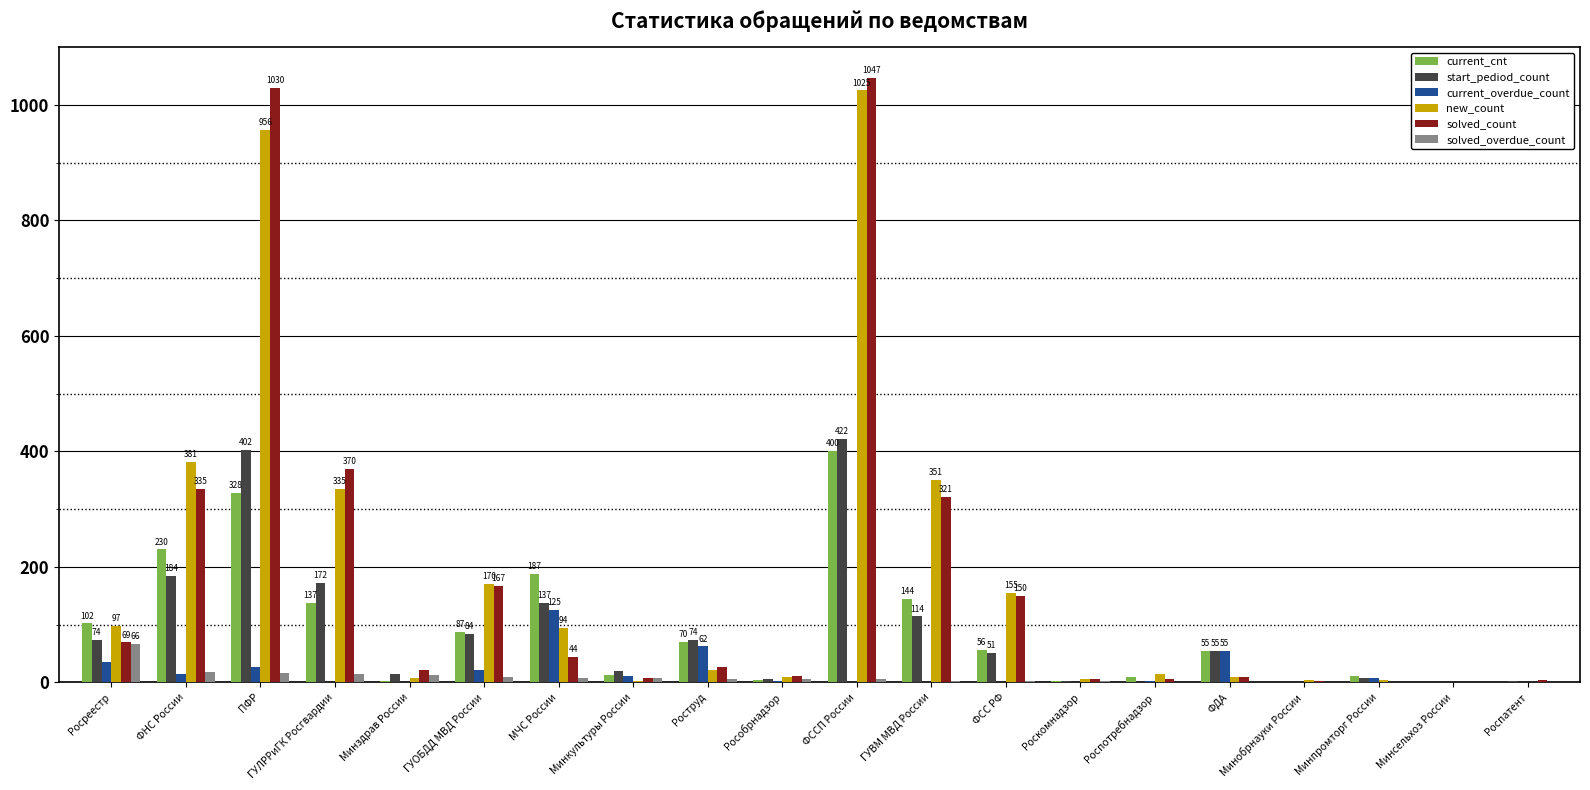

Where does the new_count series first go above 22?

Росреестр